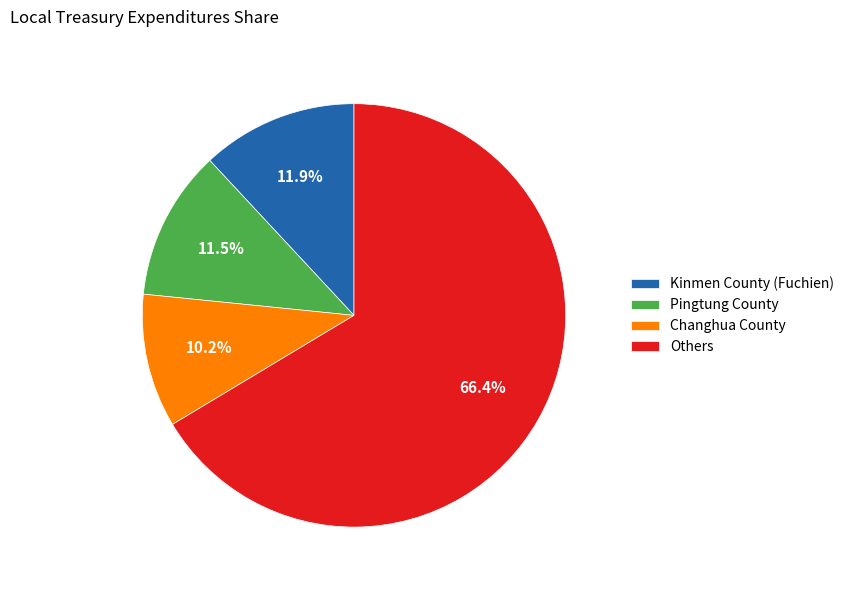

Which slice represents more than half of the pie?

Others